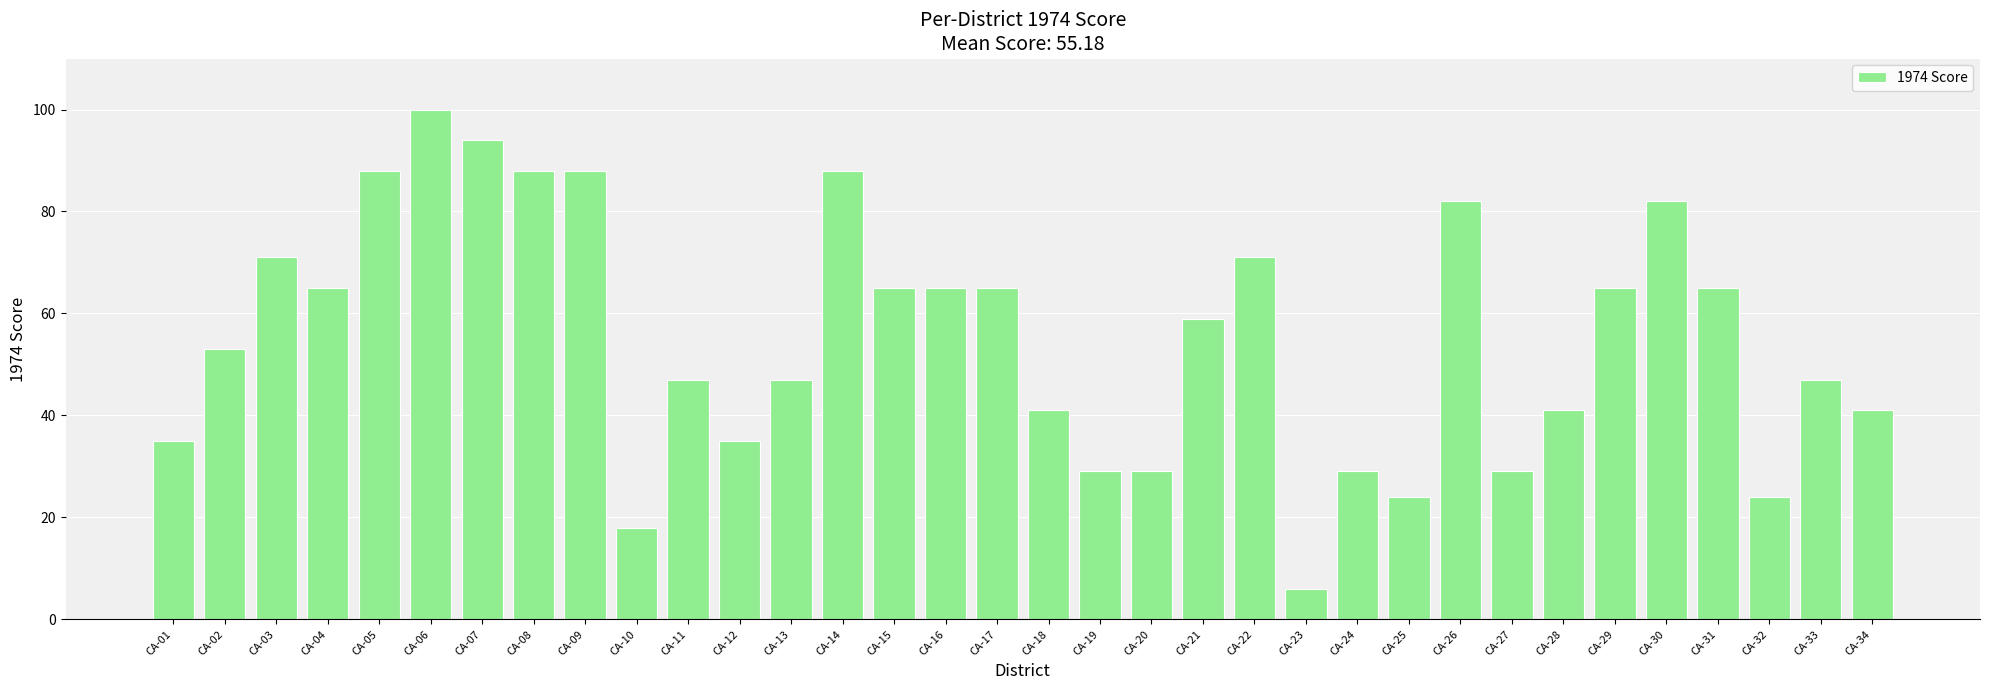

What is the smallest value displayed?

6